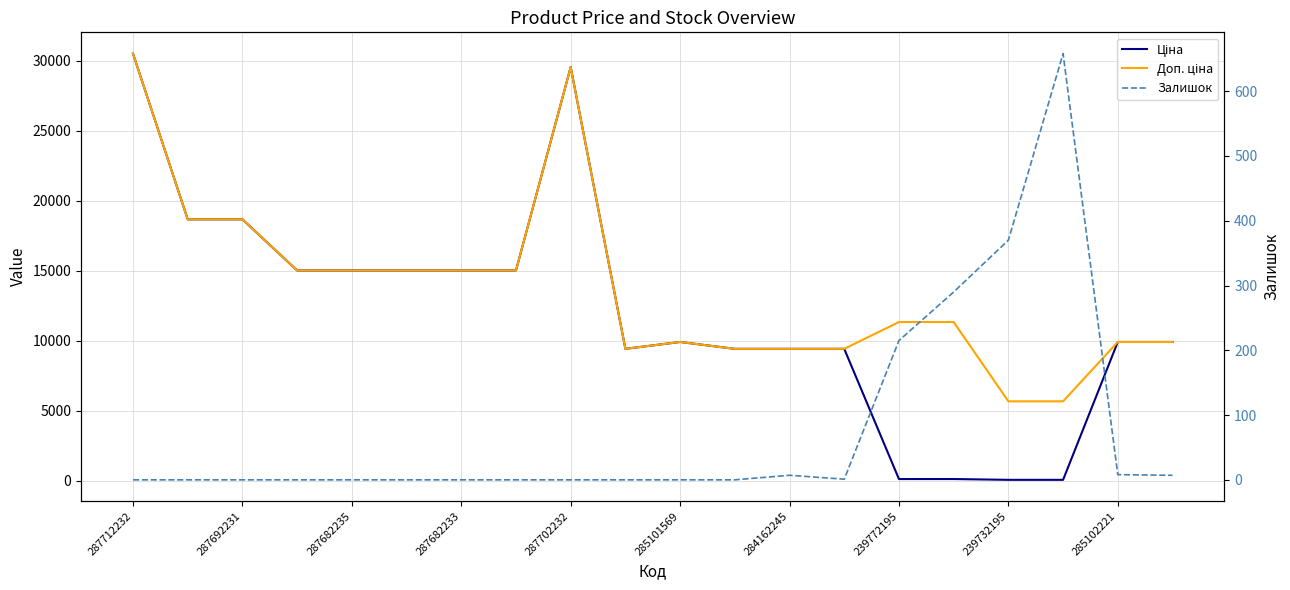

At 13, list the series in order from smallest to largest.

Залишок, Ціна, Доп. ціна